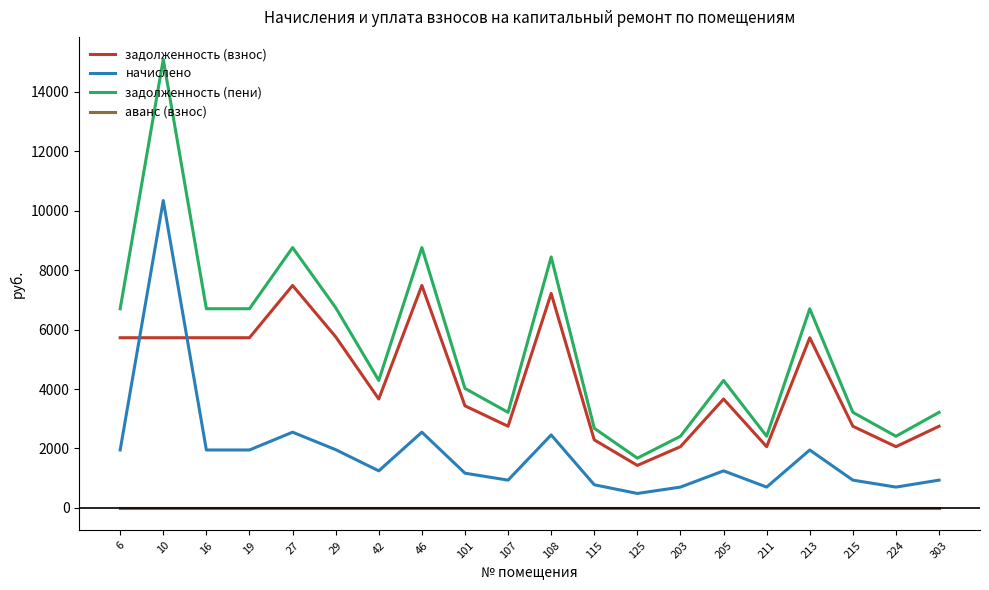

What is the total value across all series at 10?

31154.0